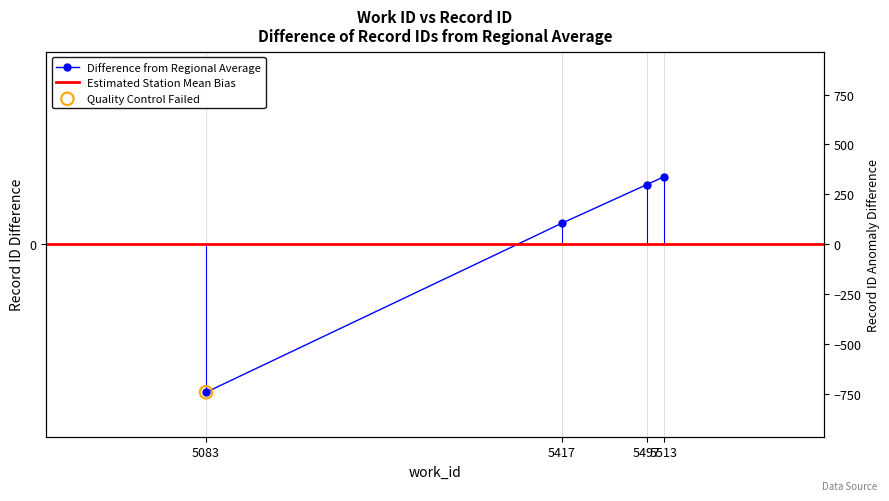

What is the ratio of the value at 5417 to the value at 5513?

0.3